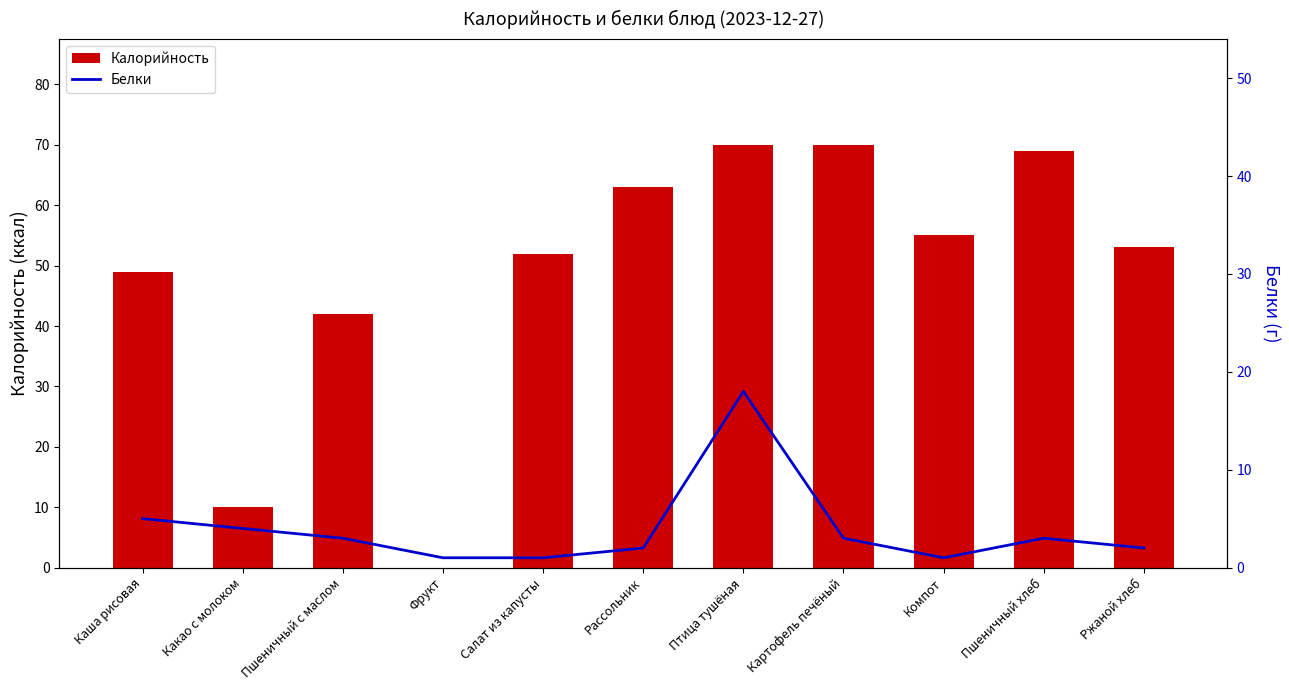

What position from the left is Пшеничный с маслом?

3